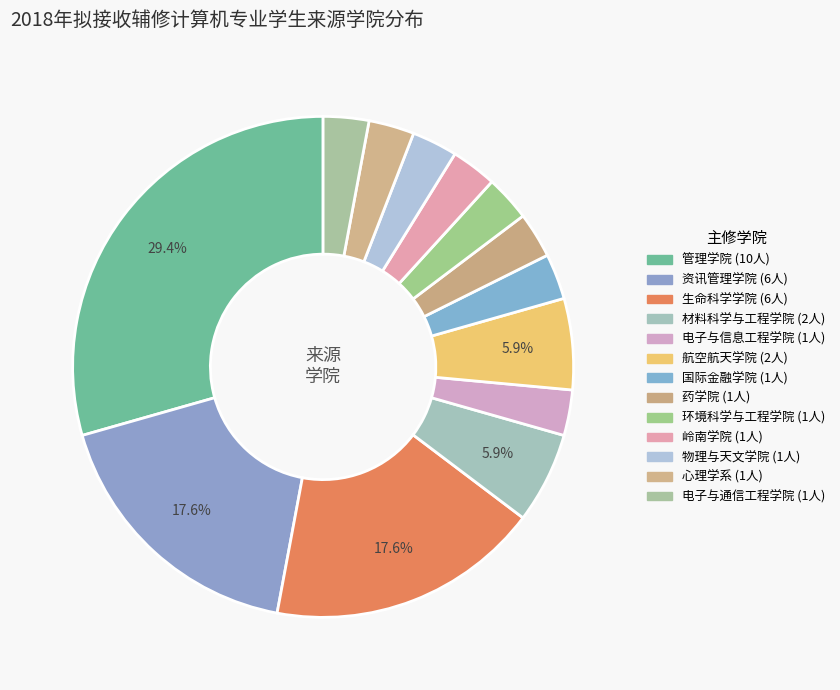

How many slices are in this pie chart?

13